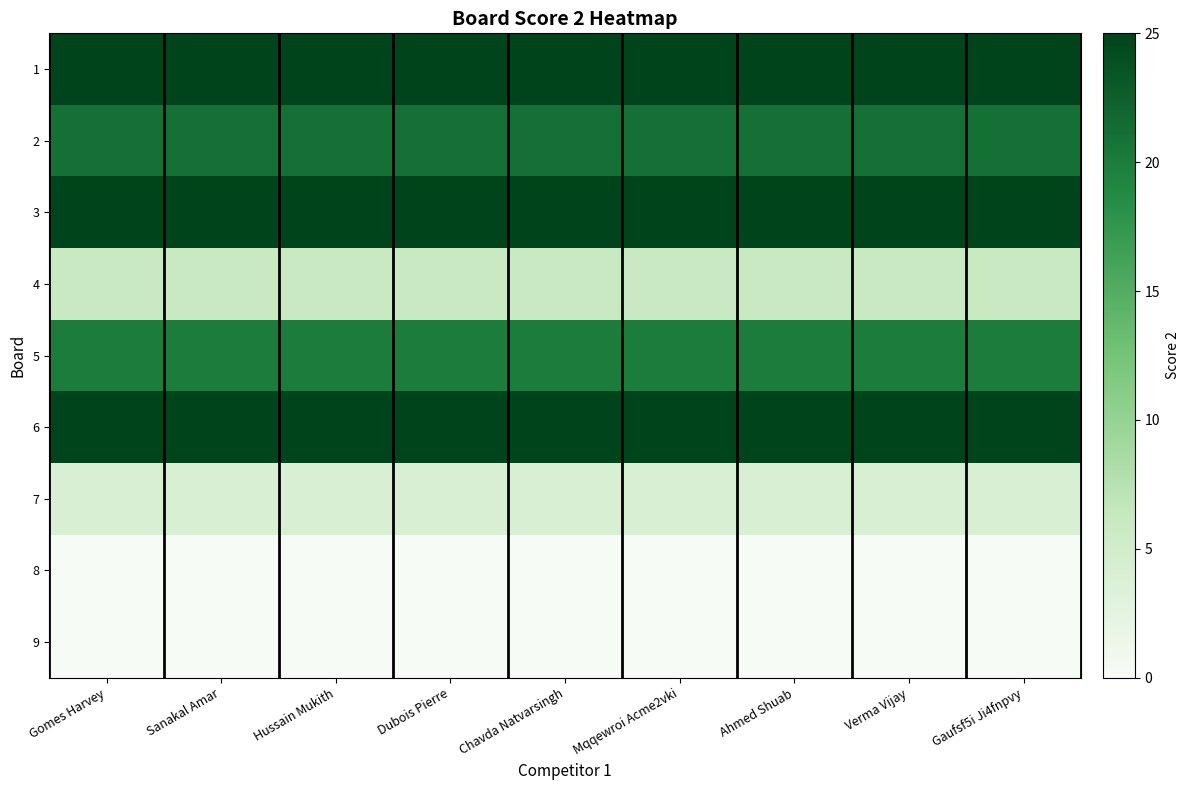

What is the greatest value displayed?

25